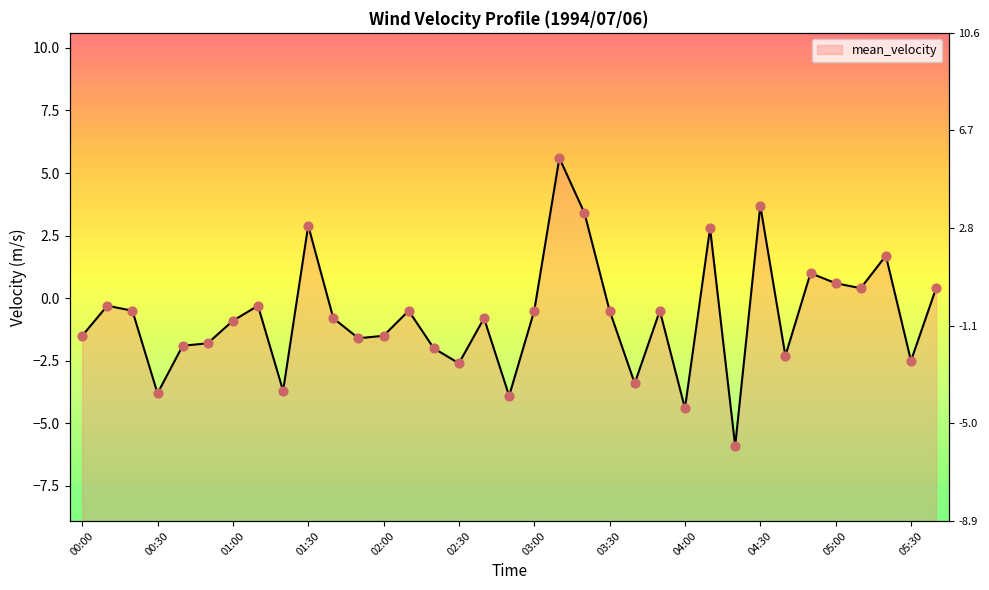

Which has a higher value, 04:50 or 04:20?

04:50